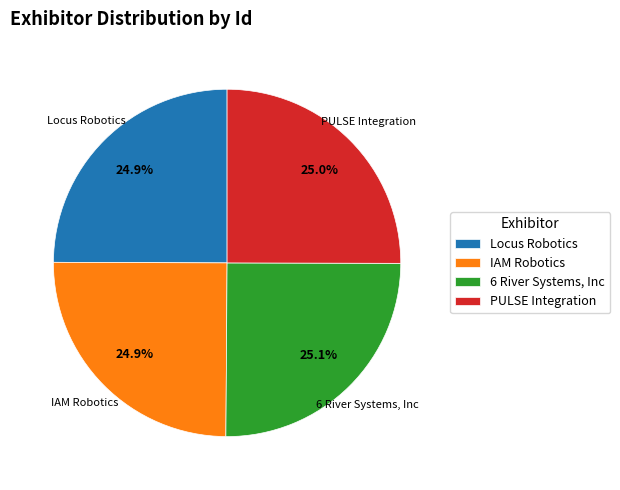

What percentage is the Locus Robotics slice, to the nearest percent?

25%